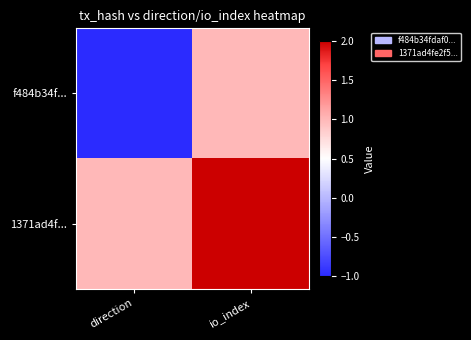

What is the smallest value displayed?

-1